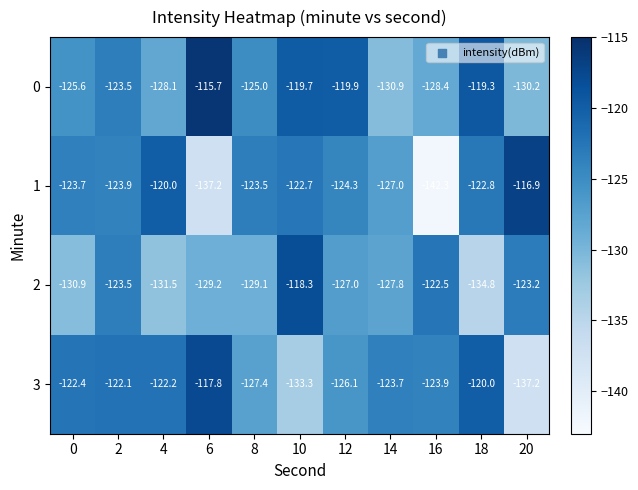

True or false: 0 has a value of -128.1 at 4.

True